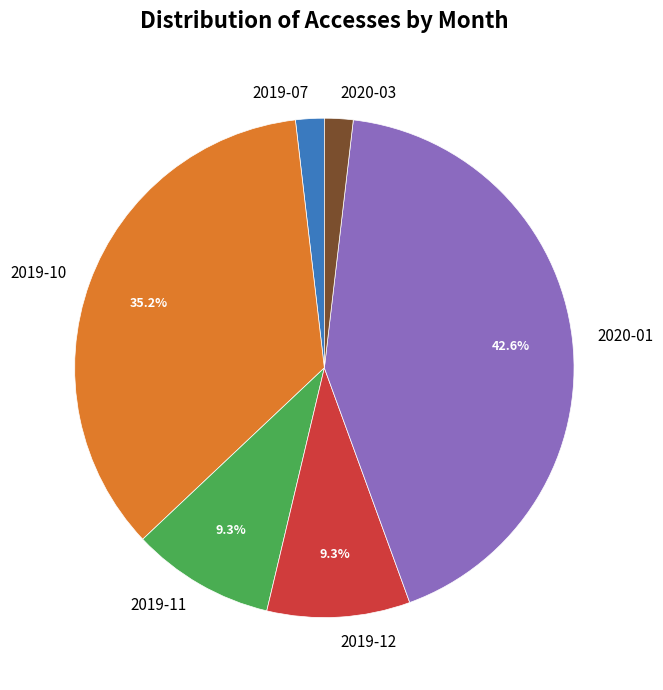

Between 2020-01 and 2019-11, which is larger?

2020-01